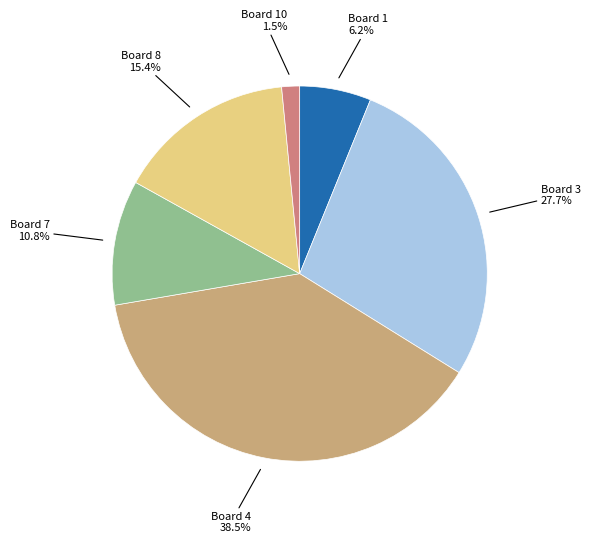

Does any single category account for the majority?

No